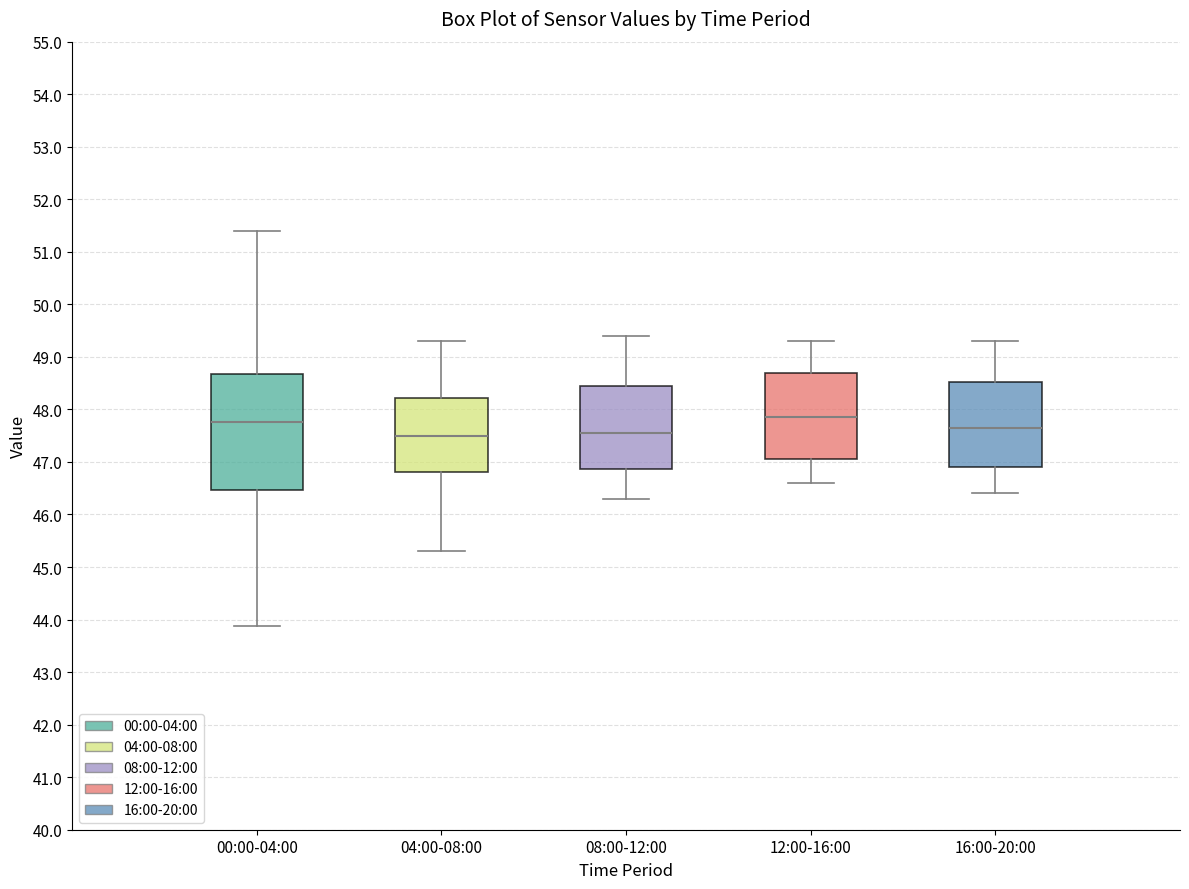

Where does the upper whisker of the box for 04:00-08:00 end on the y-axis? The values are not printed on the chart, so give them approximately, as read against the axis.

49.3